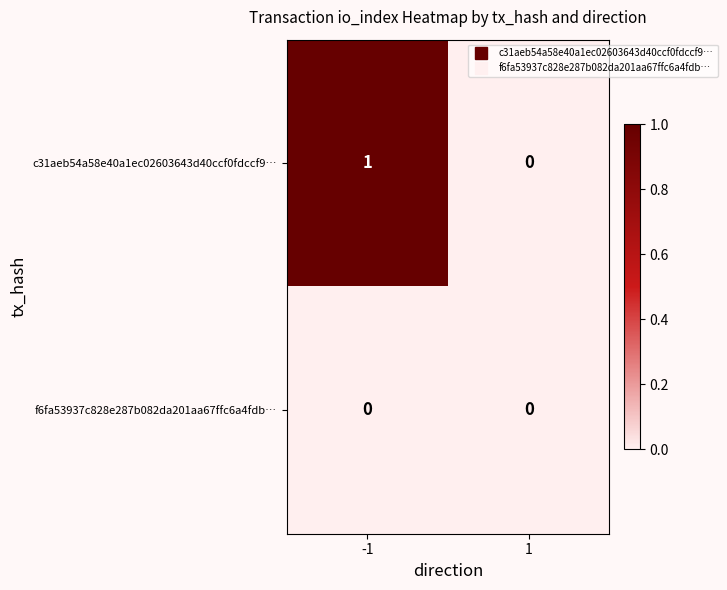

Between -1 and 1, which series saw the biggest shift?

c31aeb54a58e40a1ec02603643d40ccf0fdccf9…